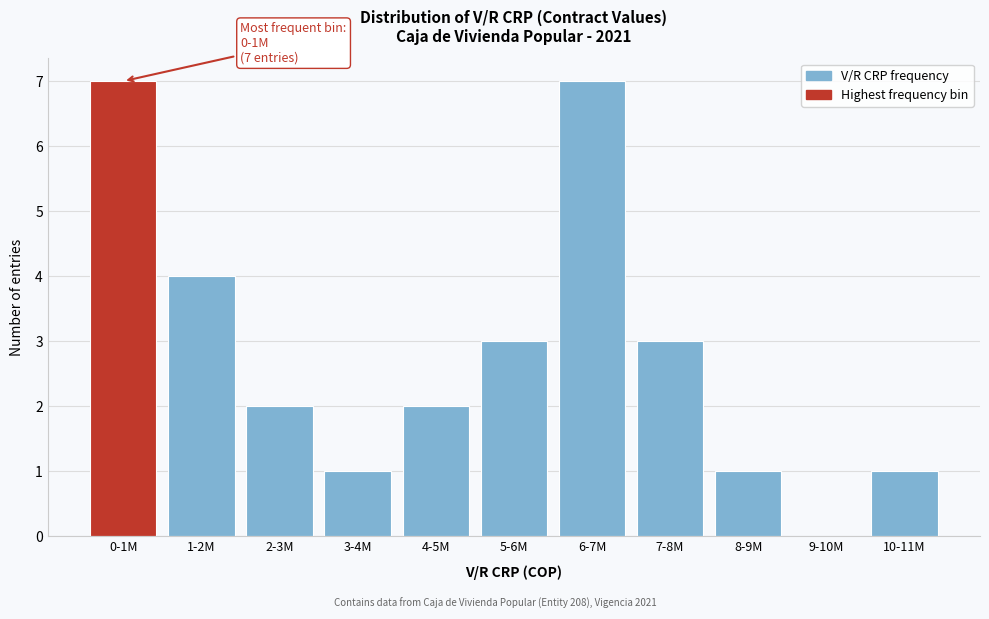

Reading left to right, list all the values displayed in this chart.

0-1M=7	1-2M=4	2-3M=2	3-4M=1	4-5M=2	5-6M=3	6-7M=7	7-8M=3	8-9M=1	9-10M=0	10-11M=1